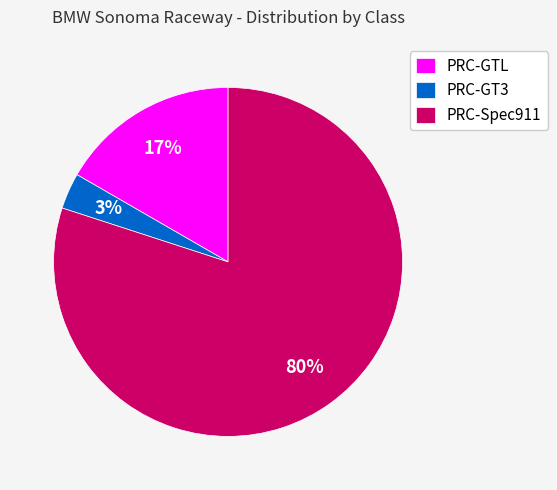

What is the largest slice in the pie chart?

PRC-Spec911